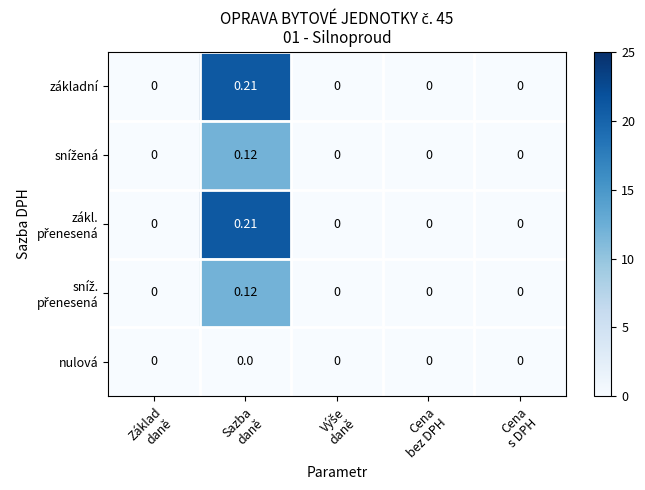

How many data points does each series have?

5